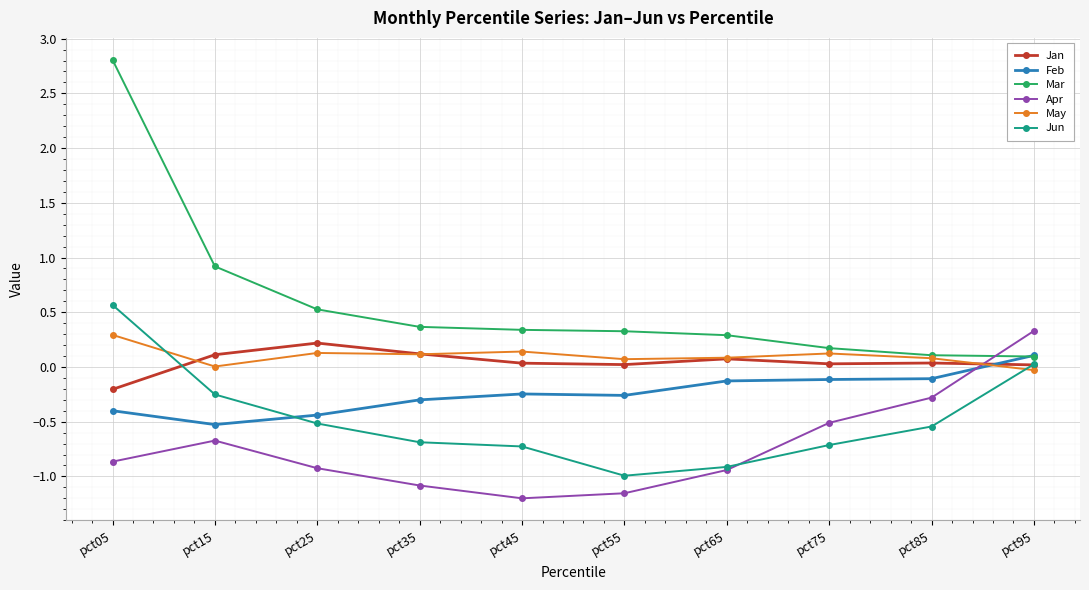

At which category is the sum across all series the highest?

pct05